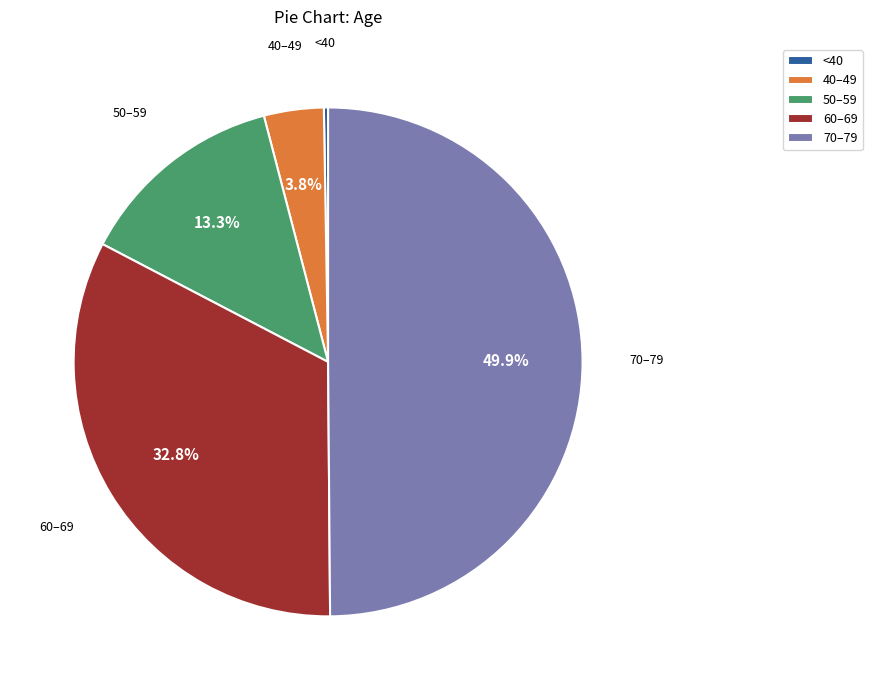

Combined, what portion of the pie is 60–69 and 50–59?

46.1%